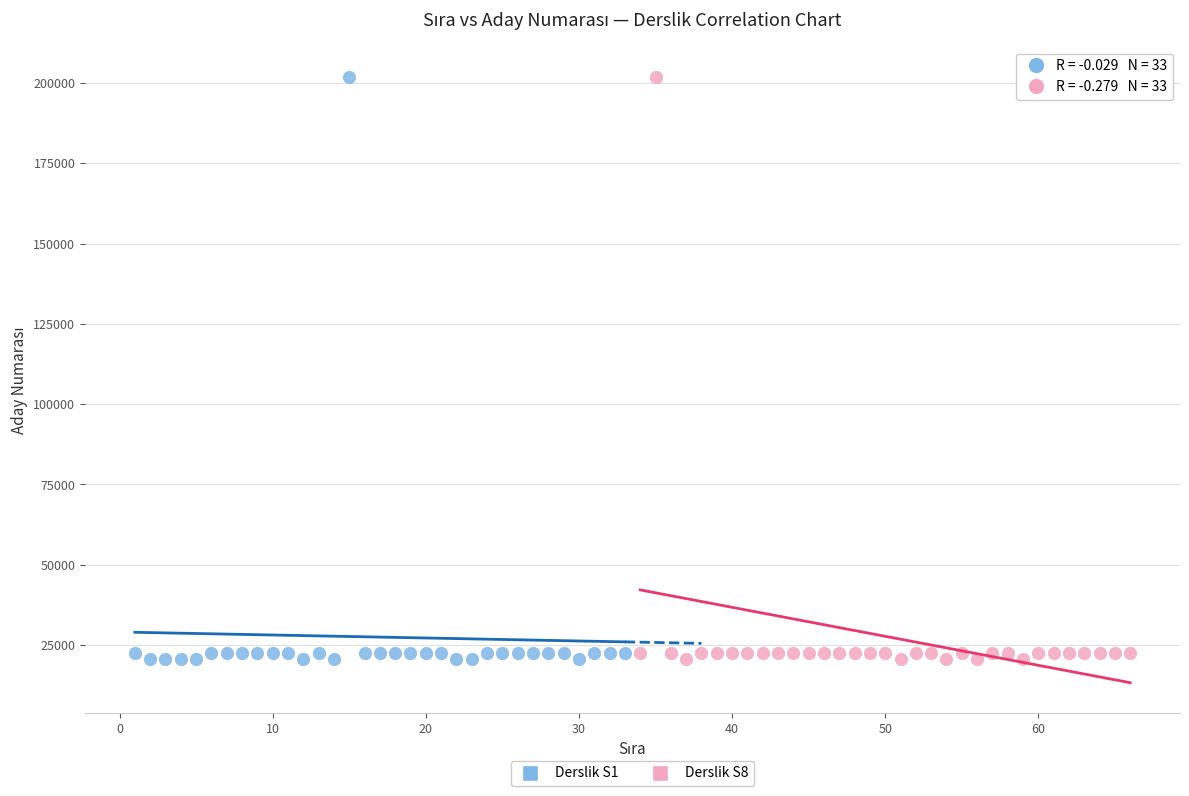

What are all the series names shown in the legend?

Derslik S1, Derslik S8